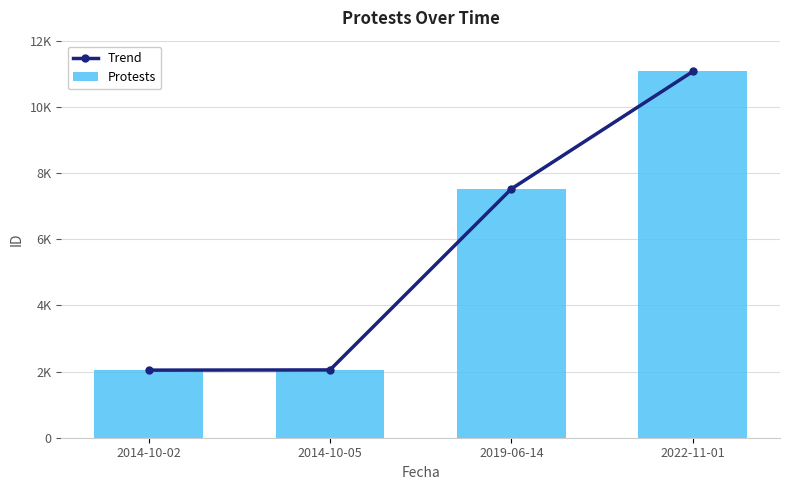

Where does the Protests series first go above 7522?

2022-11-01